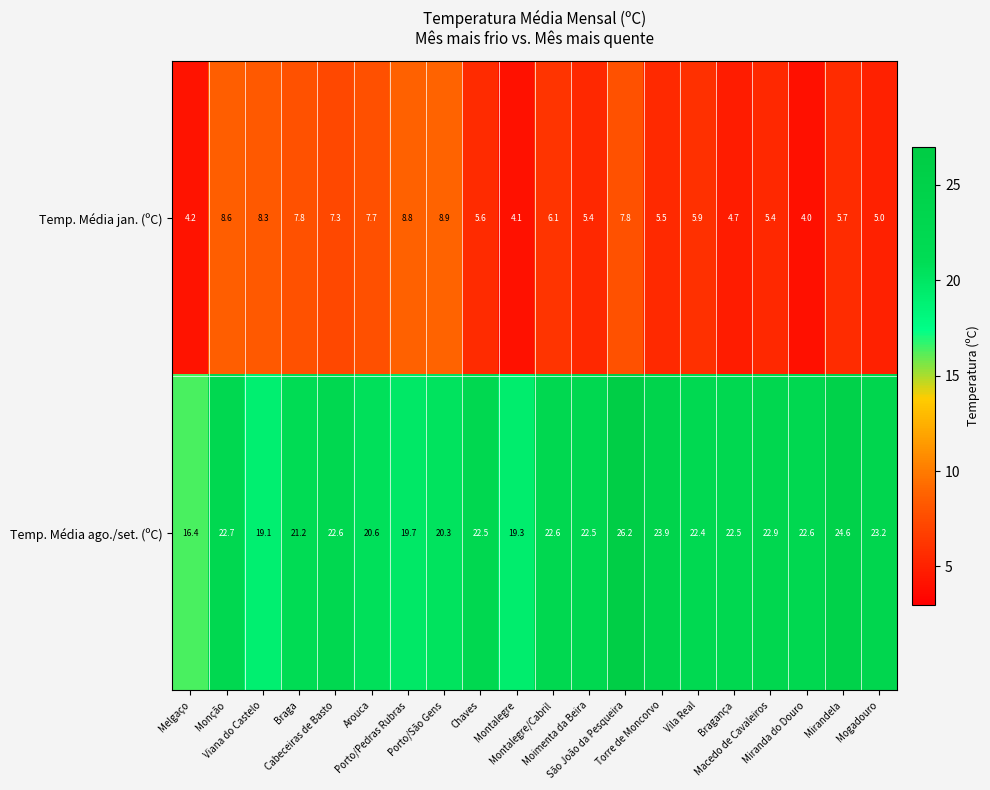

What is the sum of all Temp. Média ago./set. (ºC) values?

437.8